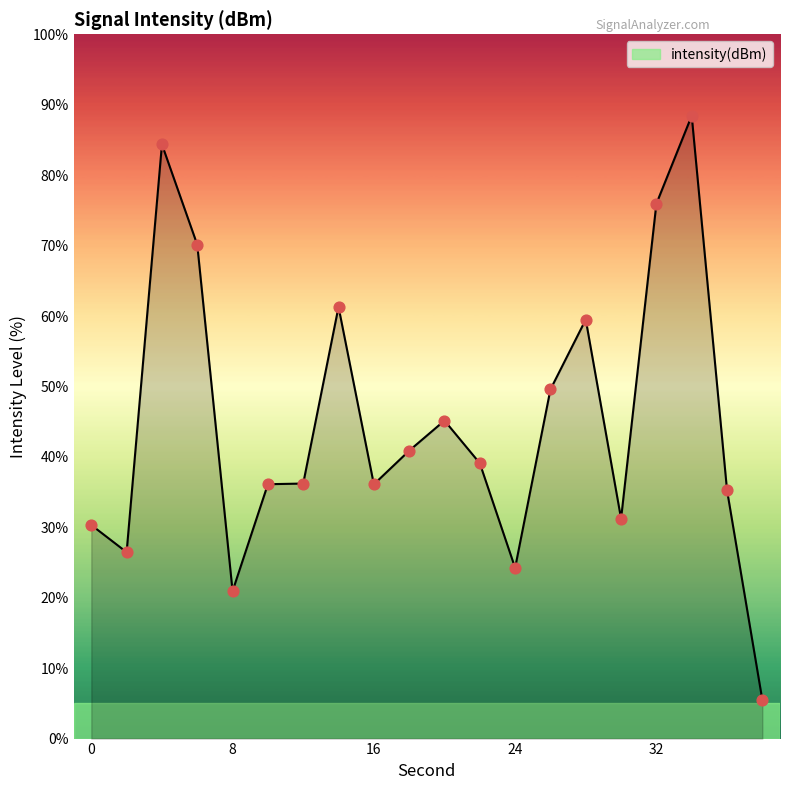

What is the minimum value shown in the chart?

5.5